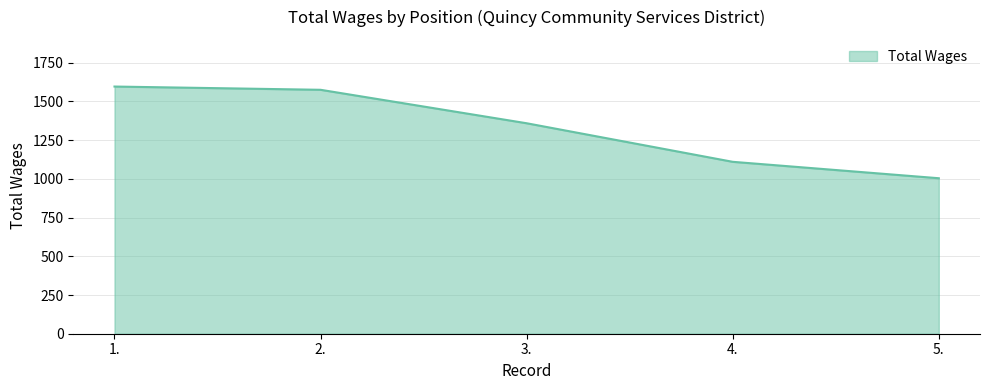

List the labels in order of value, smallest first.

5., 4., 3., 2., 1.